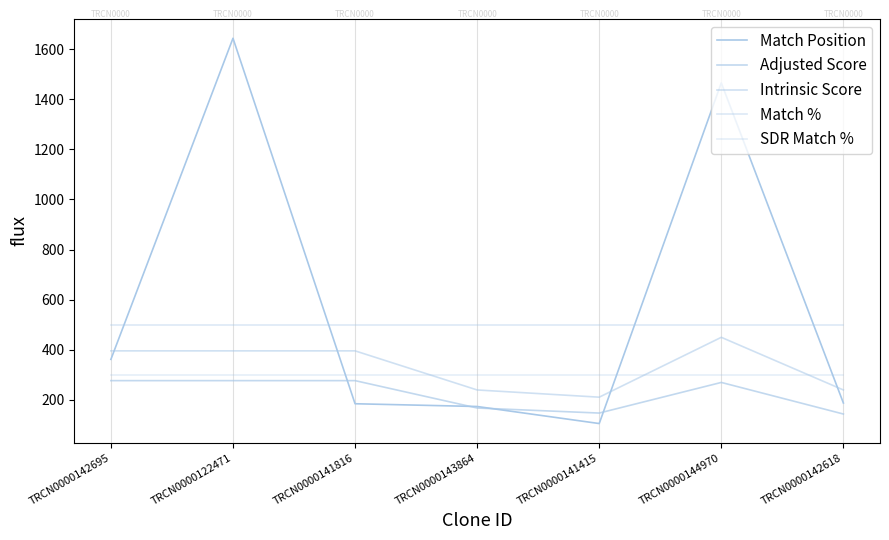

How many lines are shown in the chart?

5